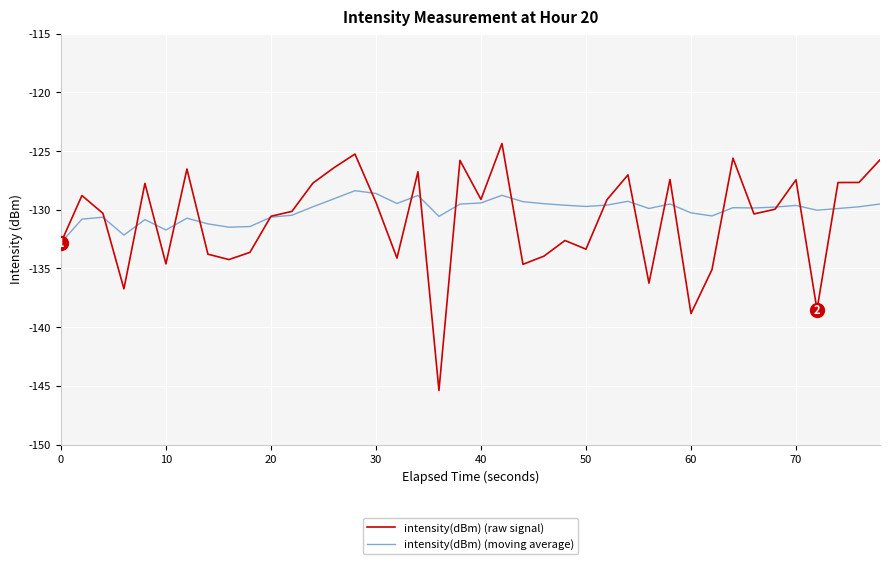

List the series in order of their peak value, highest first.

intensity(dBm) (raw signal), intensity(dBm) (moving average)